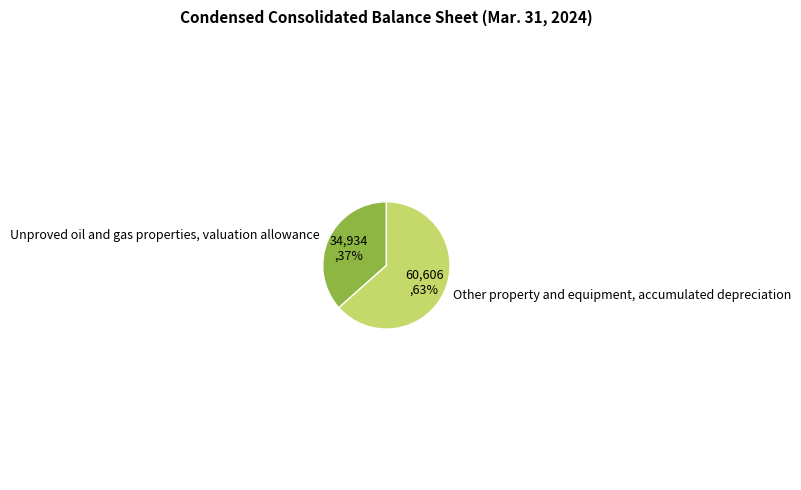

To the nearest percent, what is the combined percentage of Unproved oil and gas properties, valuation allowance and Other property and equipment, accumulated depreciation?

100%